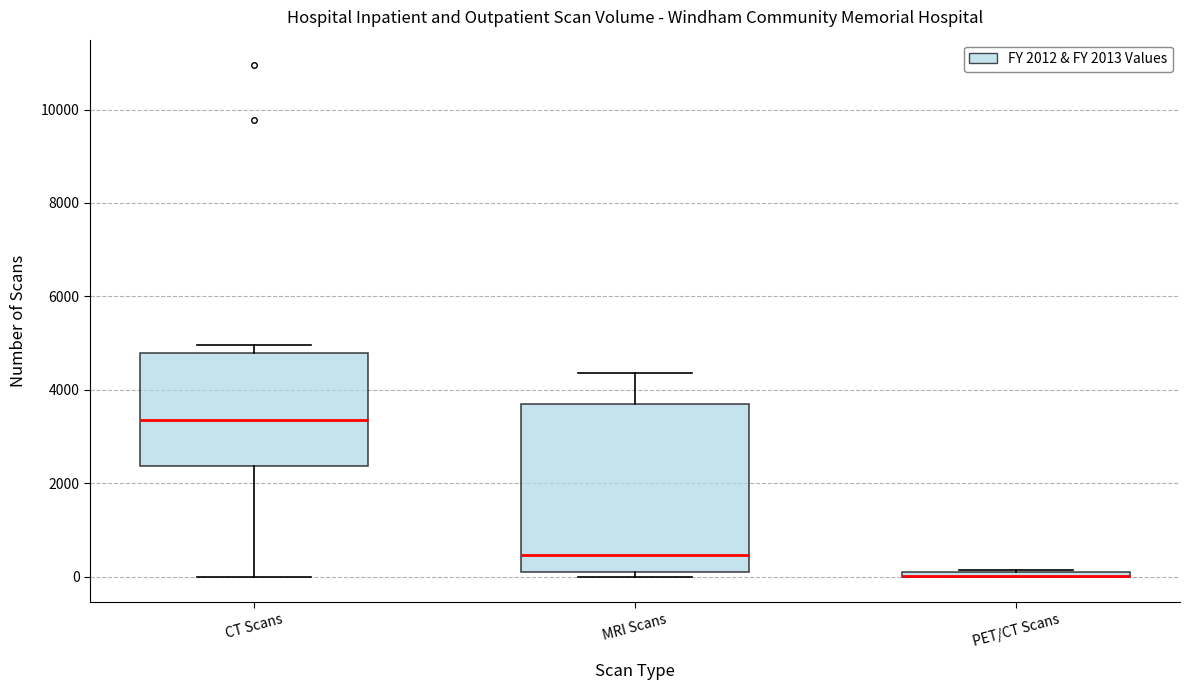

Comparing the boxes themselves (not the whiskers), which one is the tallest?

MRI Scans